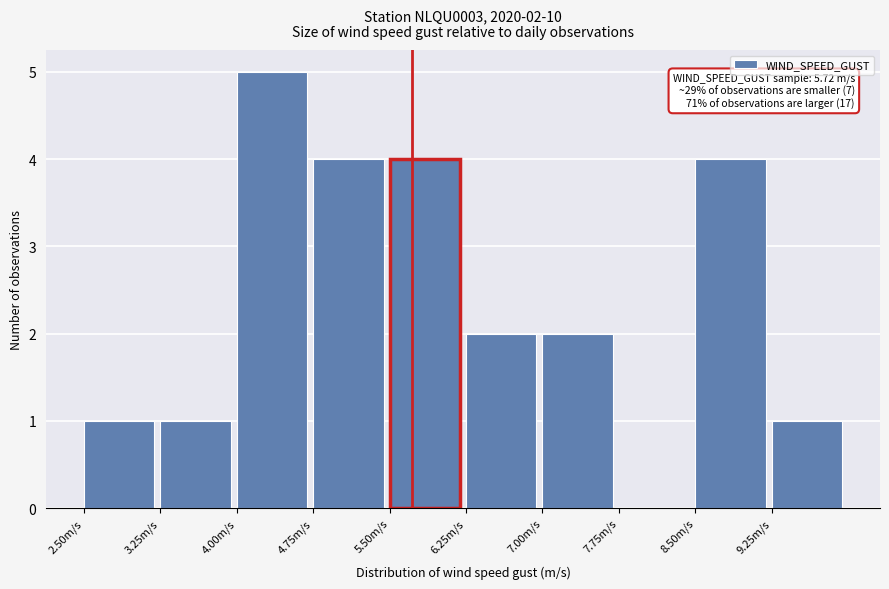

Which range on the x-axis has the tallest bar?

4.00 to 4.75